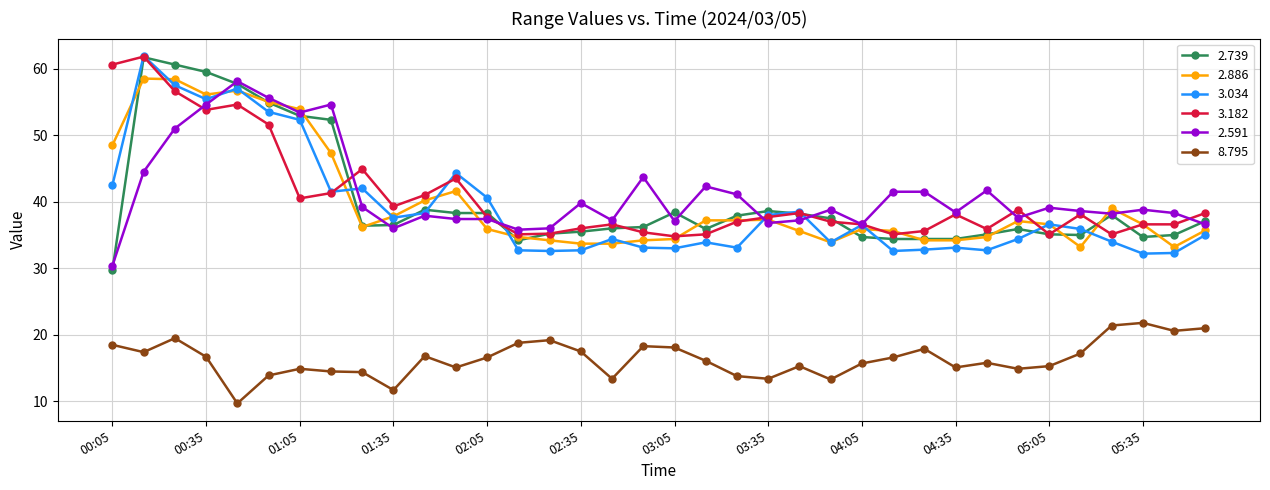

What is the value of the 2.591 point at the 15th from the left?

36.0